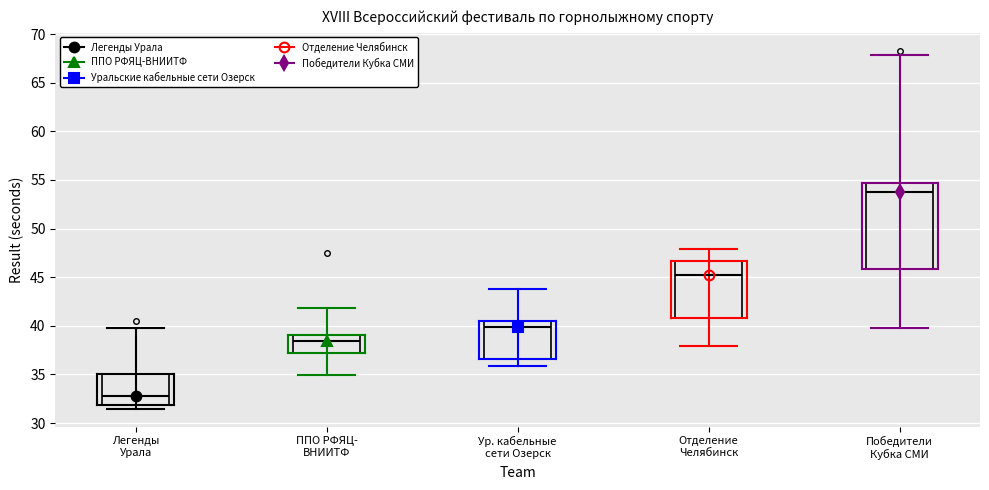

Reading left to right, transcribe this box plot: for each box, give where its median line is, the range the box spans, and where its two whiskers end, as read against the y-axis. The values are not printed on the chart, so give them approximately, as read against the axis.

Легенды Урала: median 33.0, box 32.0 to 35.0, whiskers 31.5 to 35.0
ППО РФЯЦ- ВНИИТФ: median 38.5, box 37.0 to 39.0, whiskers 35.0 to 39.0
Ур. кабельные сети Озерск: median 40.0, box 36.5 to 40.5, whiskers 36.0 to 44.0
Отделение Челябинск: median 45.5, box 41.0 to 46.5, whiskers 38.0 to 48.0
Победители Кубка СМИ: median 54.0, box 46.0 to 54.5, whiskers 40.0 to 54.5